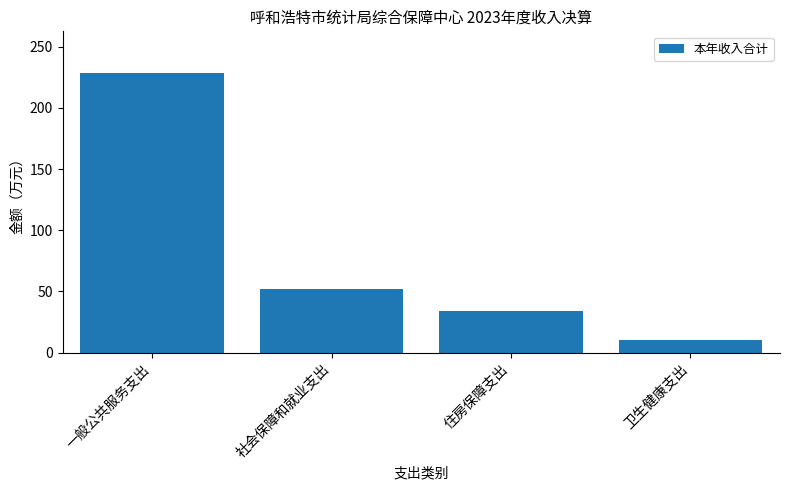

Where is the data nearest to the value 119?

社会保障和就业支出